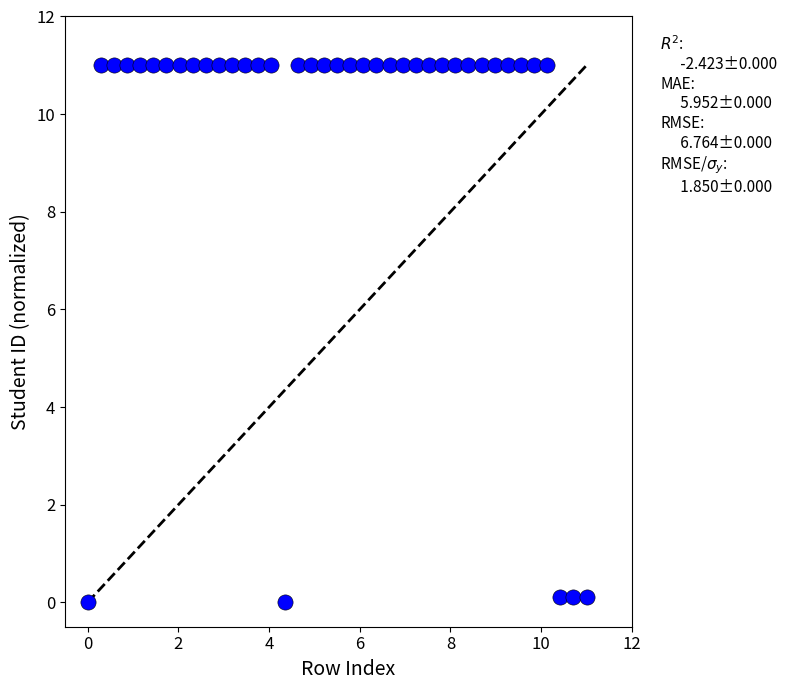

What is the range of Y values (max minus min)?

11.0